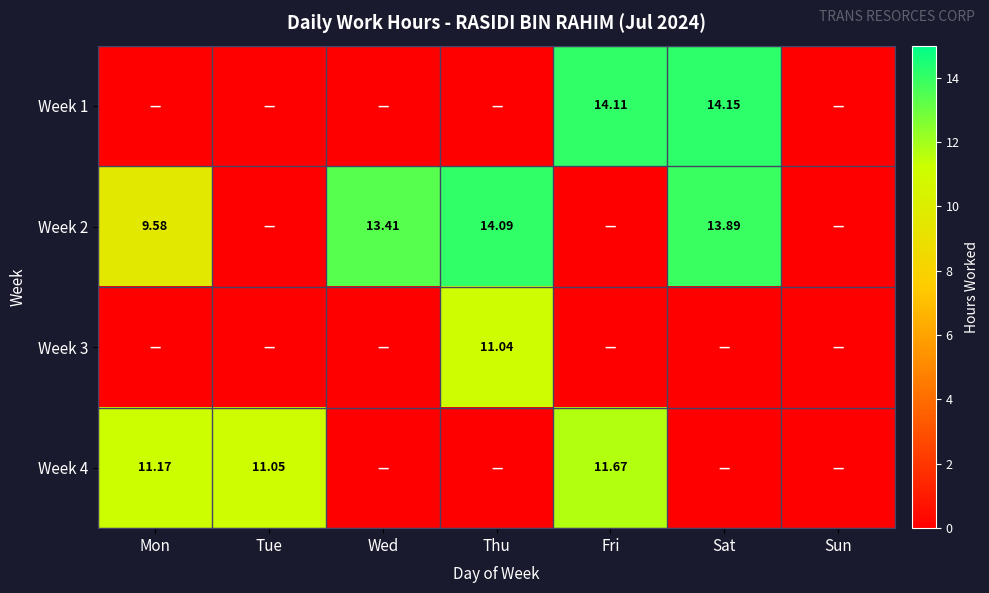

How many data points in Week 1 are above 0?

2